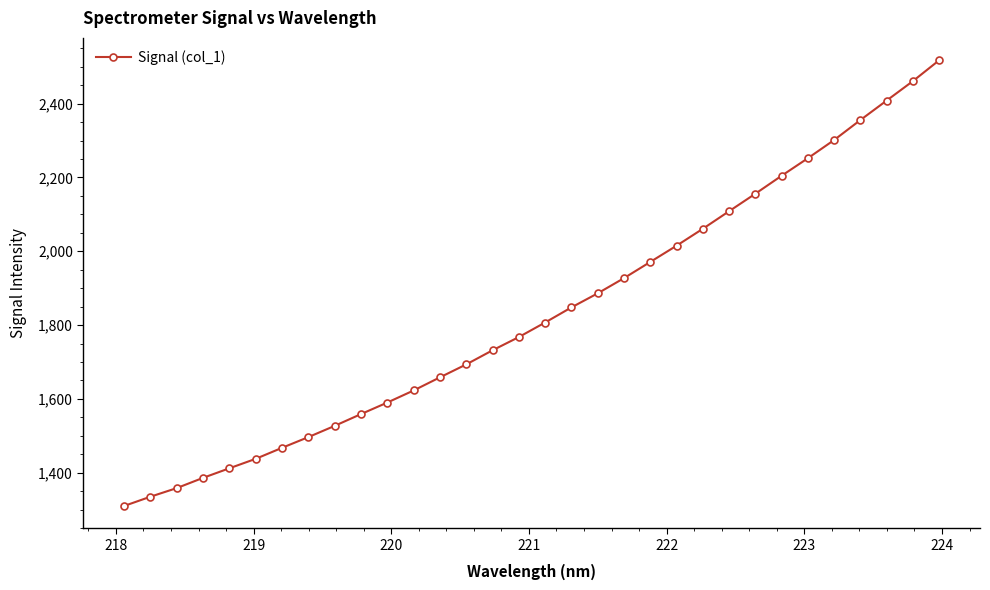

What is the value of the 15th point from the left?

1731.7